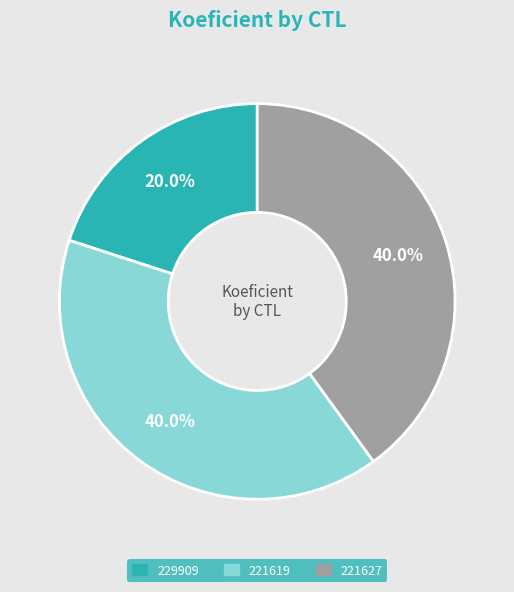

How many segments does this pie chart have?

3